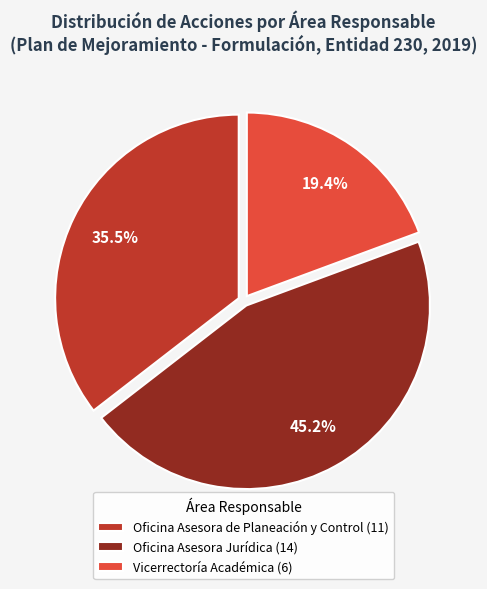

Count the number of slices in the pie.

3